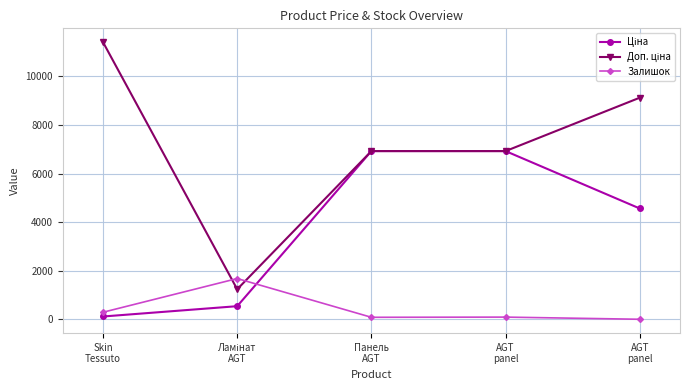

At which label is Ціна closest to 3519?

AGT
panel